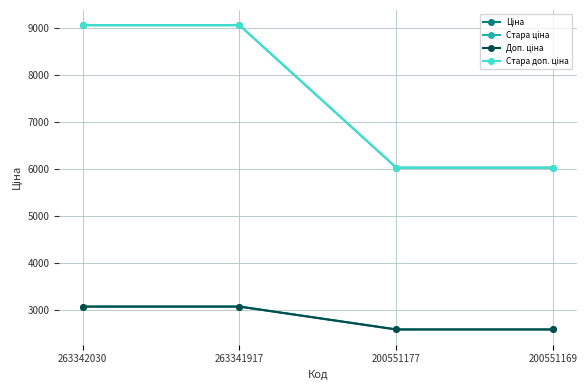

True or false: Стара ціна has a value of 6033.9 at 200551169.

True